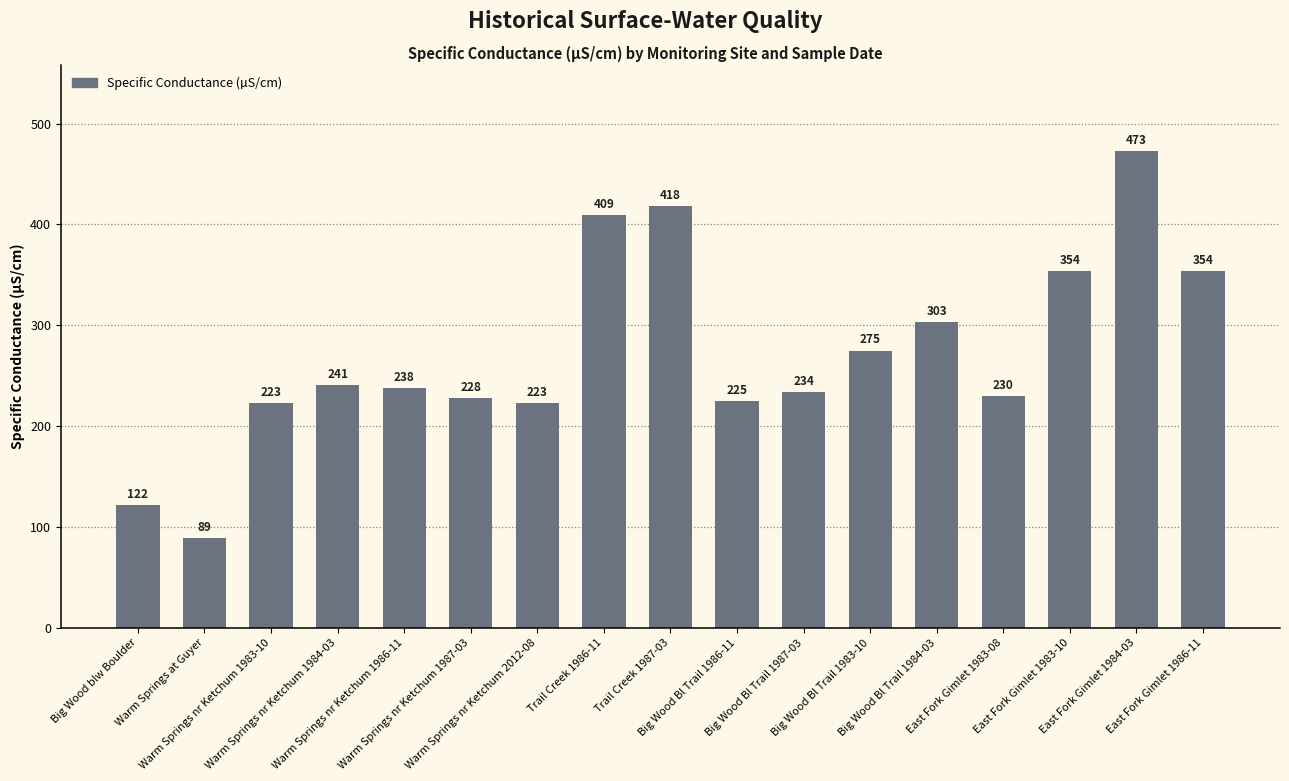

Where is the data nearest to the value 281?

Big Wood Bl Trail 1983-10